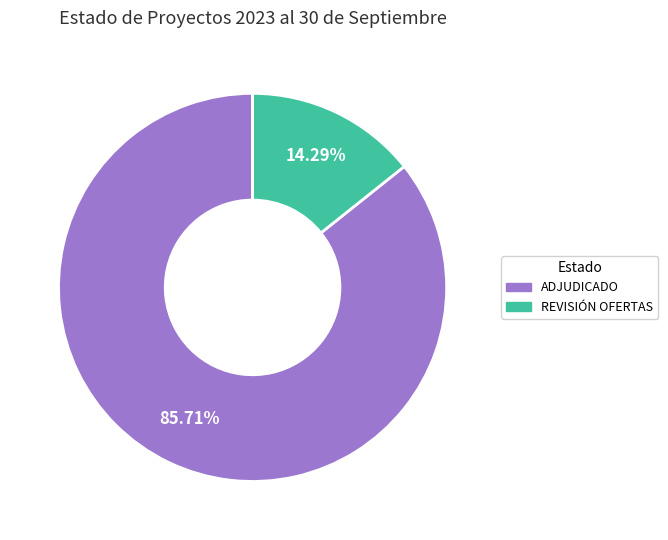

Rank the categories by value from lowest to highest.

REVISIÓN OFERTAS, ADJUDICADO